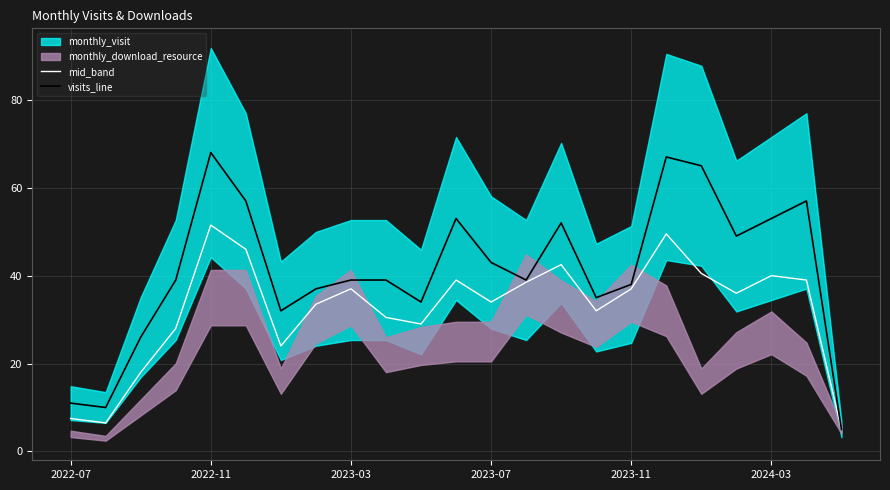

True or false: mid_band has more than 2 interior local peaks.

True